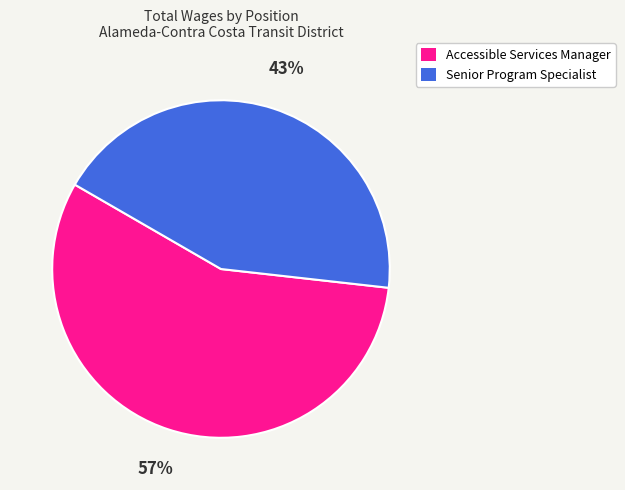

Is there any slice that represents more than half of the pie?

Yes